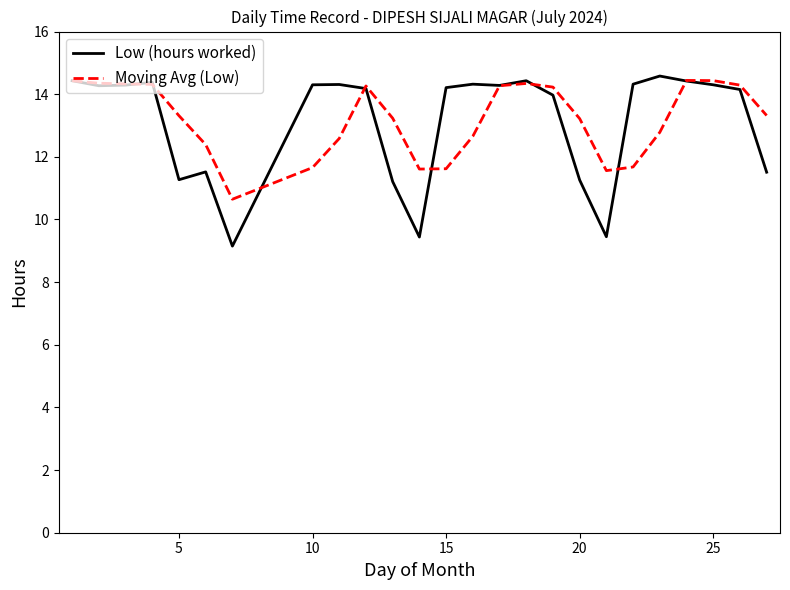

Which series has the widest spread of values?

Low (hours worked)